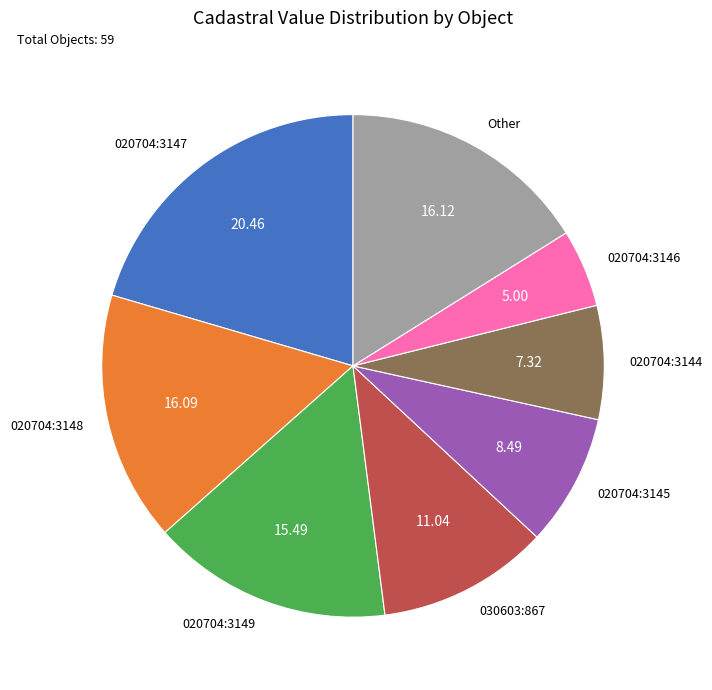

Which category has the biggest portion of the pie?

020704:3147